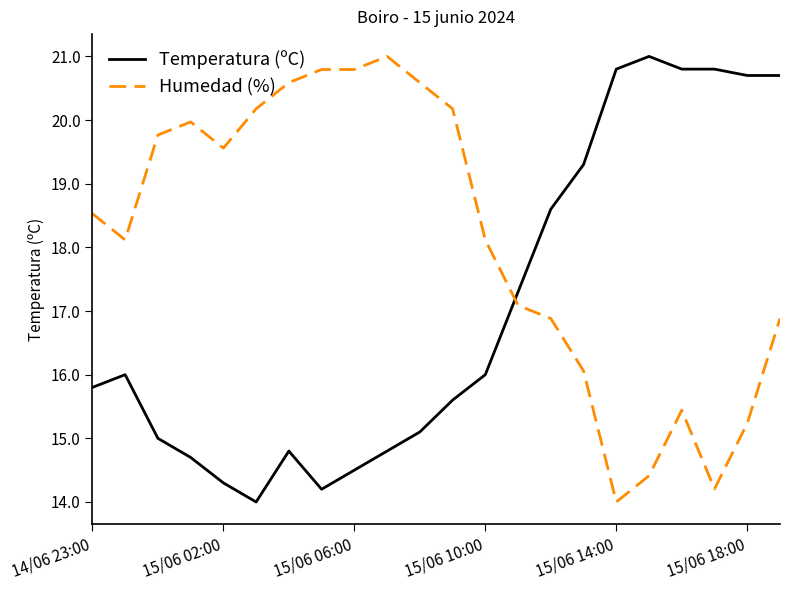

Rank the series by their average value, from lowest to highest.

Temperatura (ºC), Humedad (%)